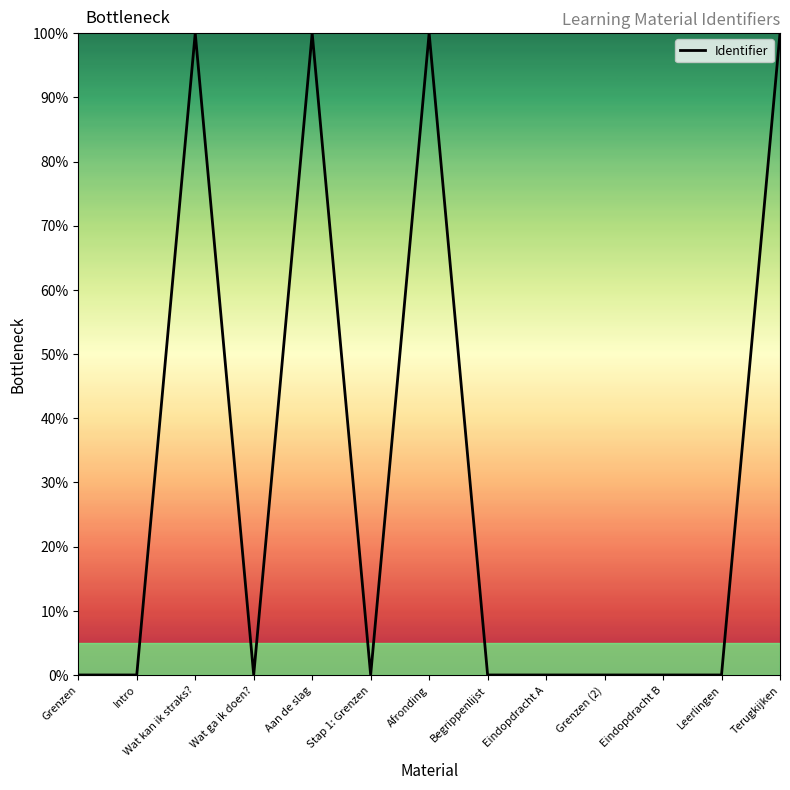

At which category does the data reach its first local peak?

Wat kan ik straks?